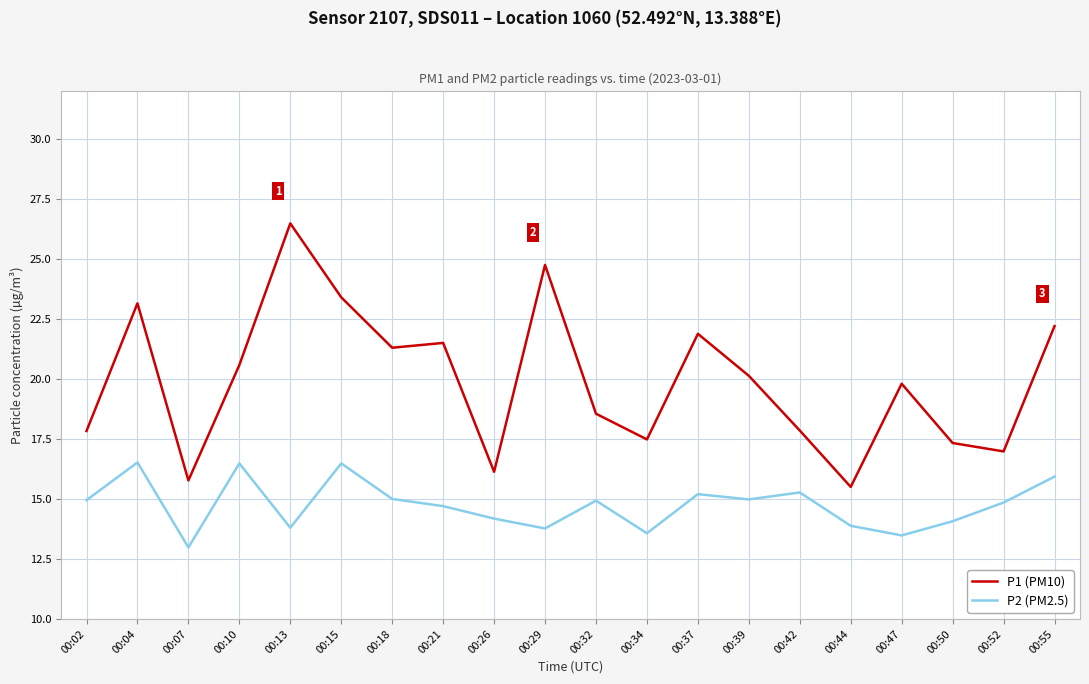

Is it true that P2 (PM2.5) equals 15.0 at 00:39?

True